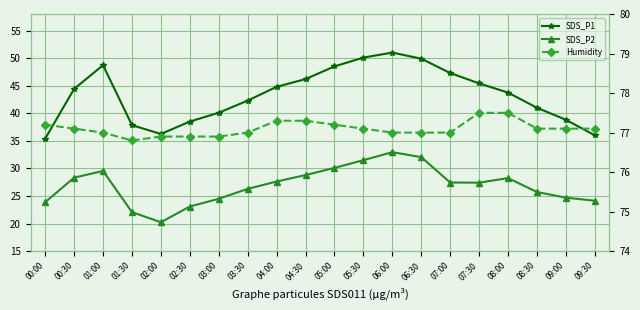

True or false: Humidity and SDS_P1 intersect in this chart.

False